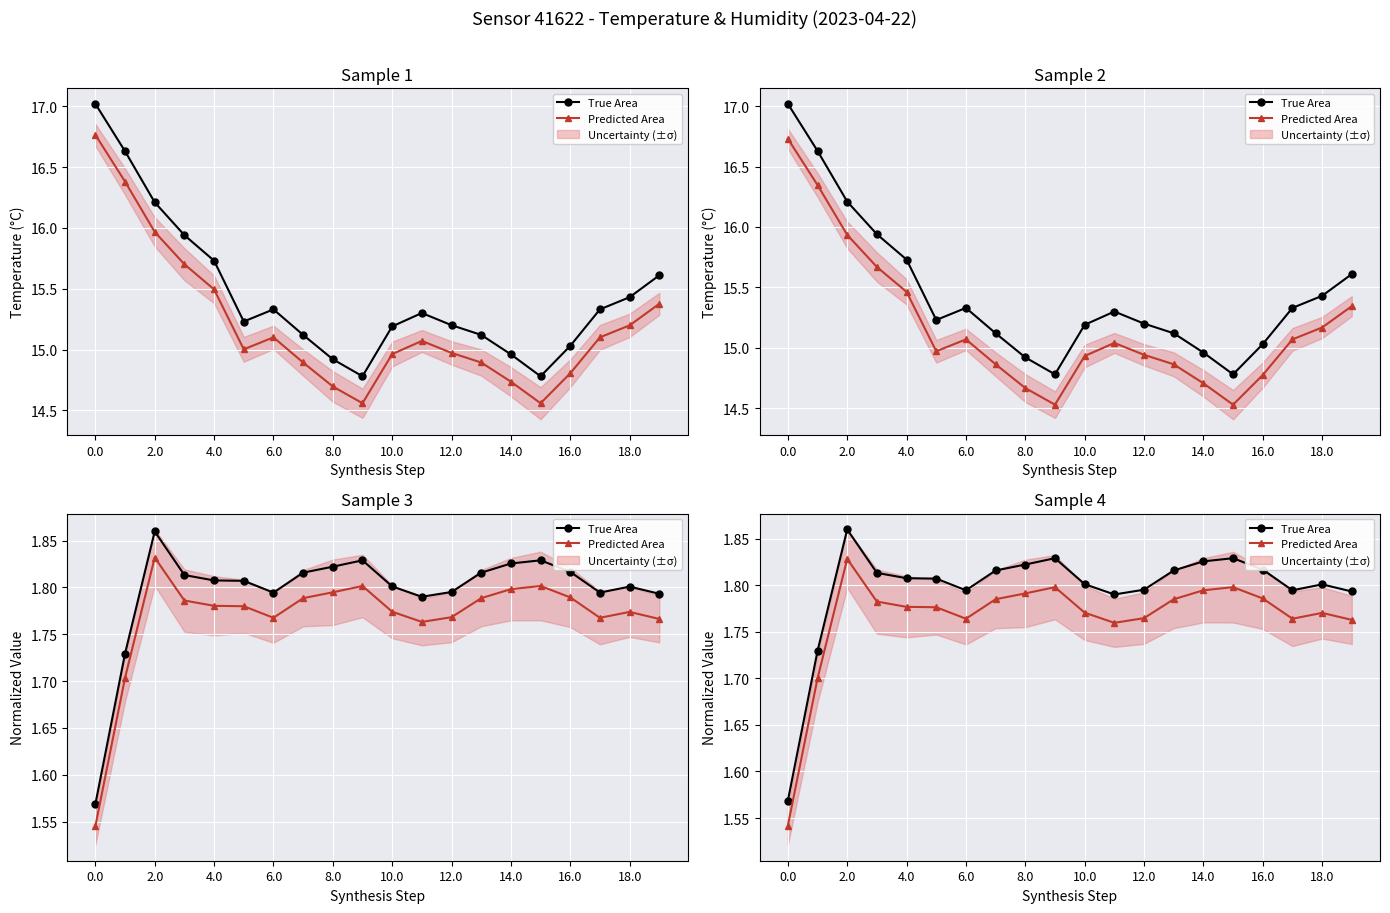

How many lines are shown in the chart?

2